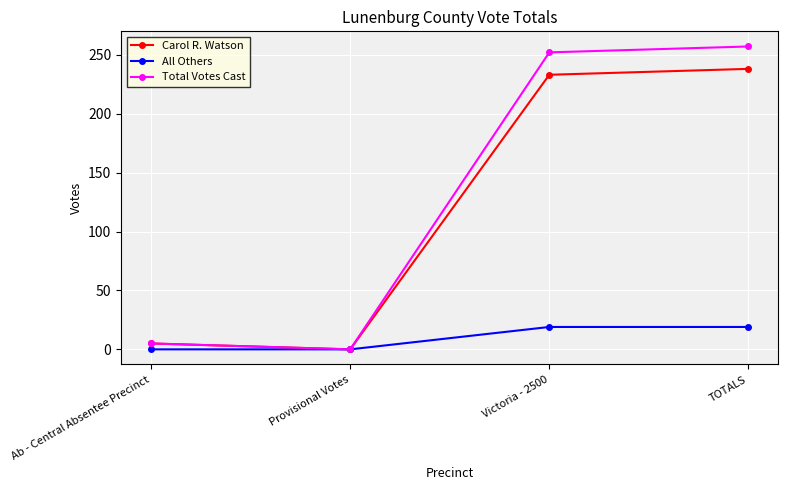

The All Others series shows 6 at TOTALS. True or false?

False